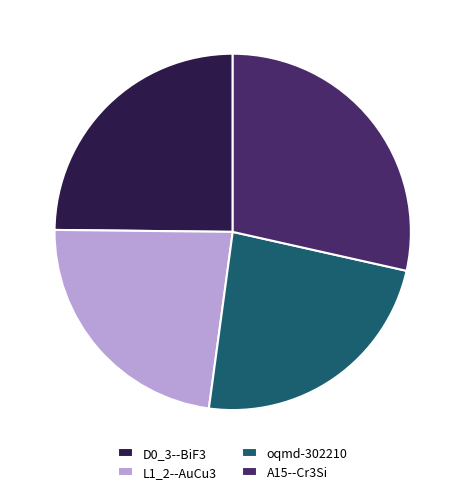

What is the smallest slice in the pie chart?

L1_2--AuCu3